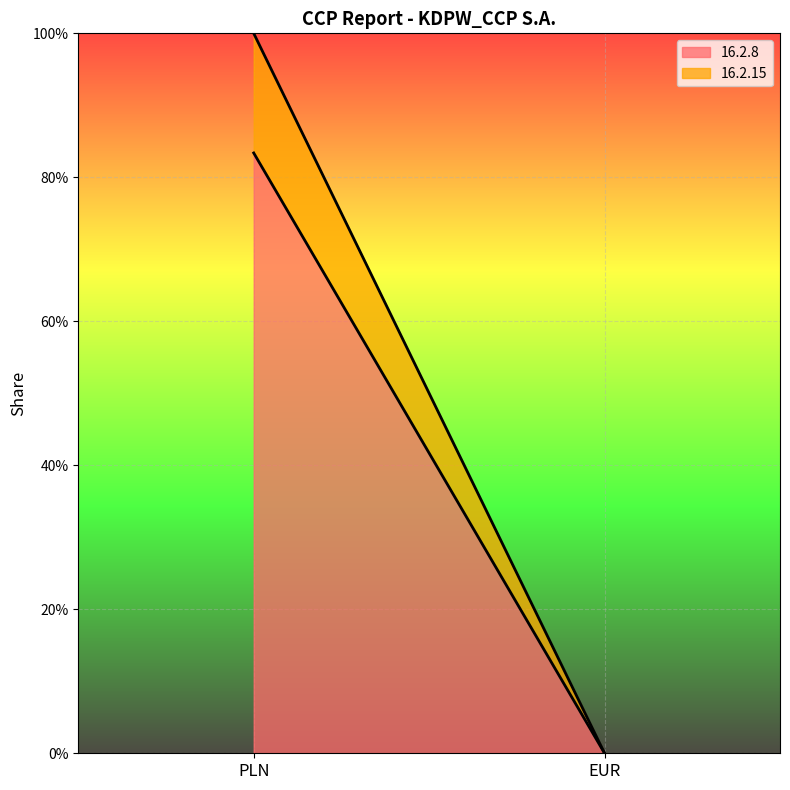

What is the label of the 1st point from the left?

PLN